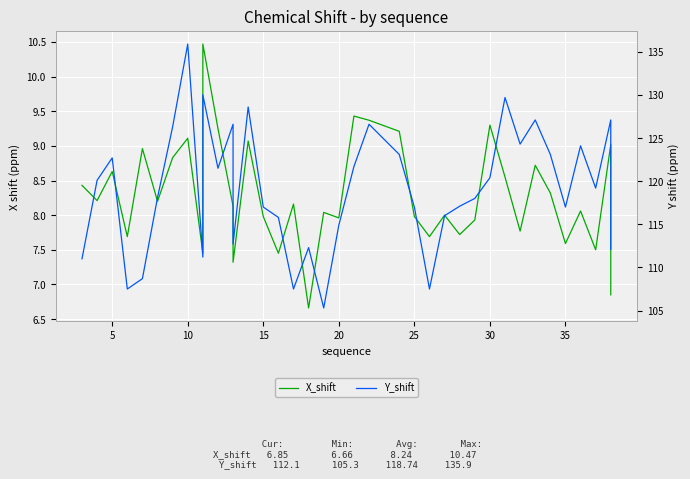

Rank the series at 38 from lowest to highest value.

X_shift, Y_shift